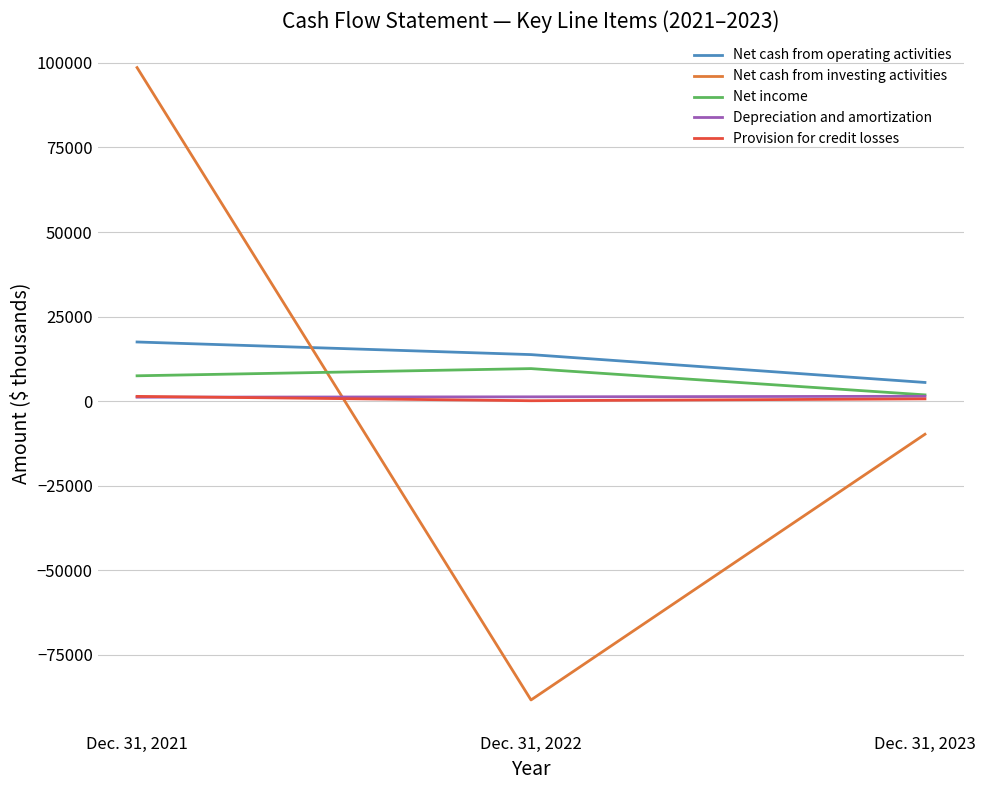

At which category is the sum across all series the highest?

Dec. 31, 2021